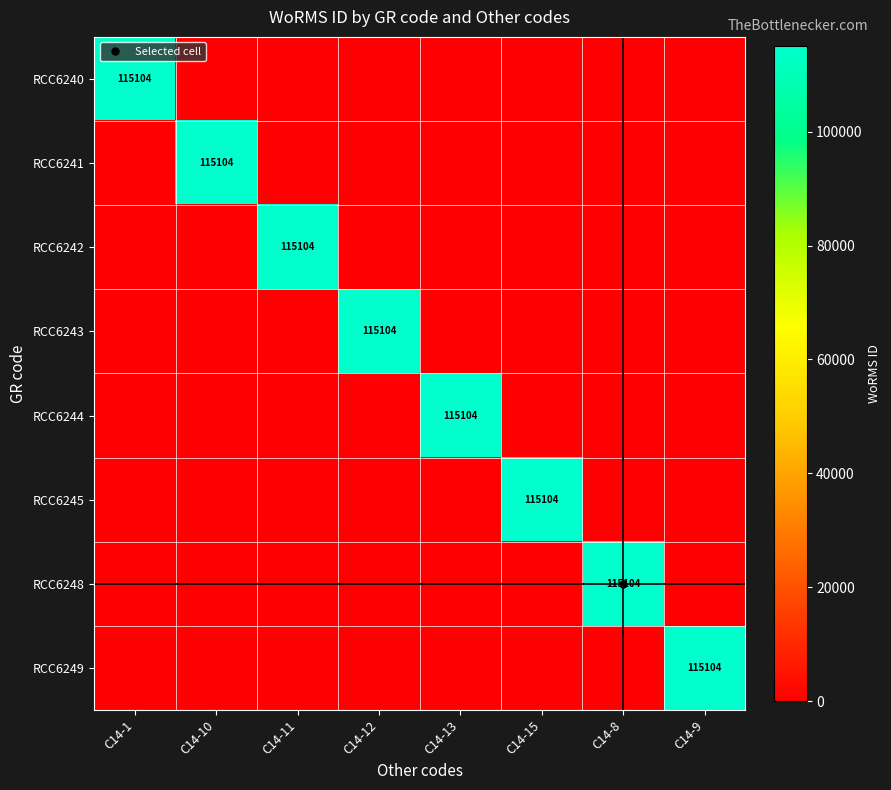

Which category has the highest value across all series?

C14-1